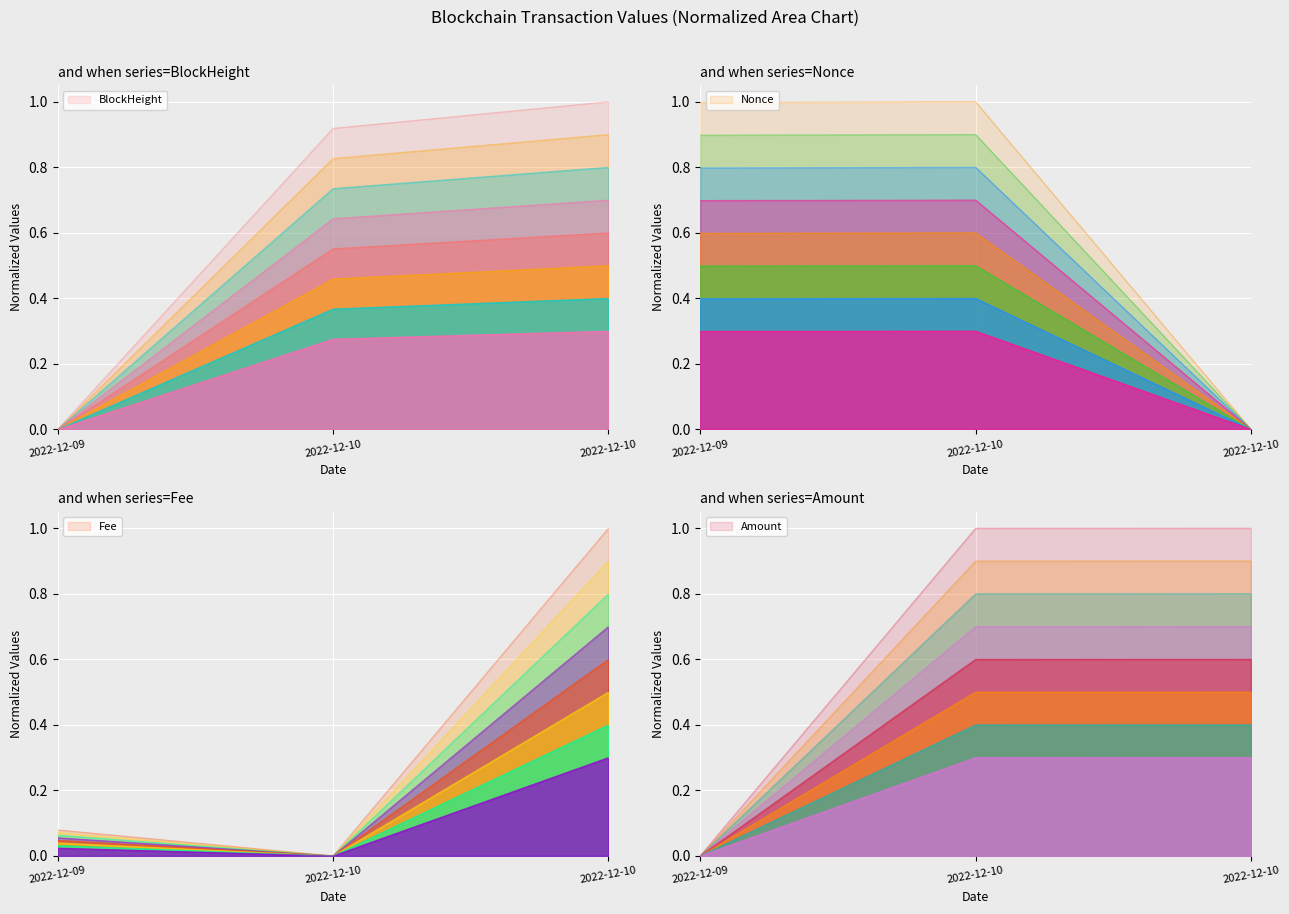

Is it true that Nonce equals 0.6 at 2022-12-10?

False